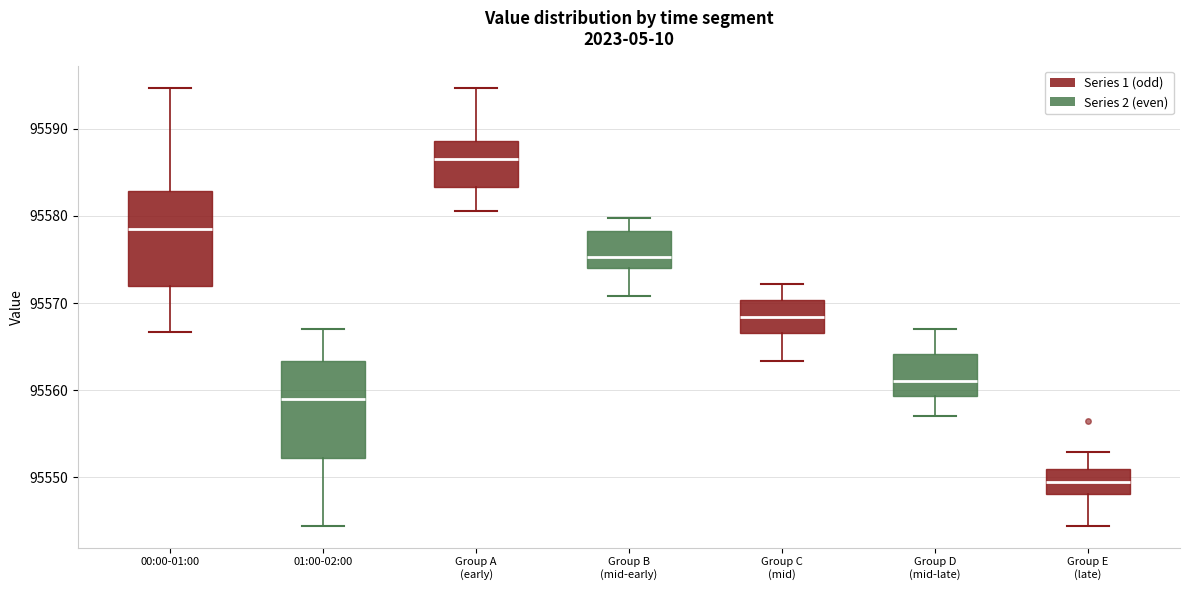

Which box's median line is the lowest?

Group E (late)